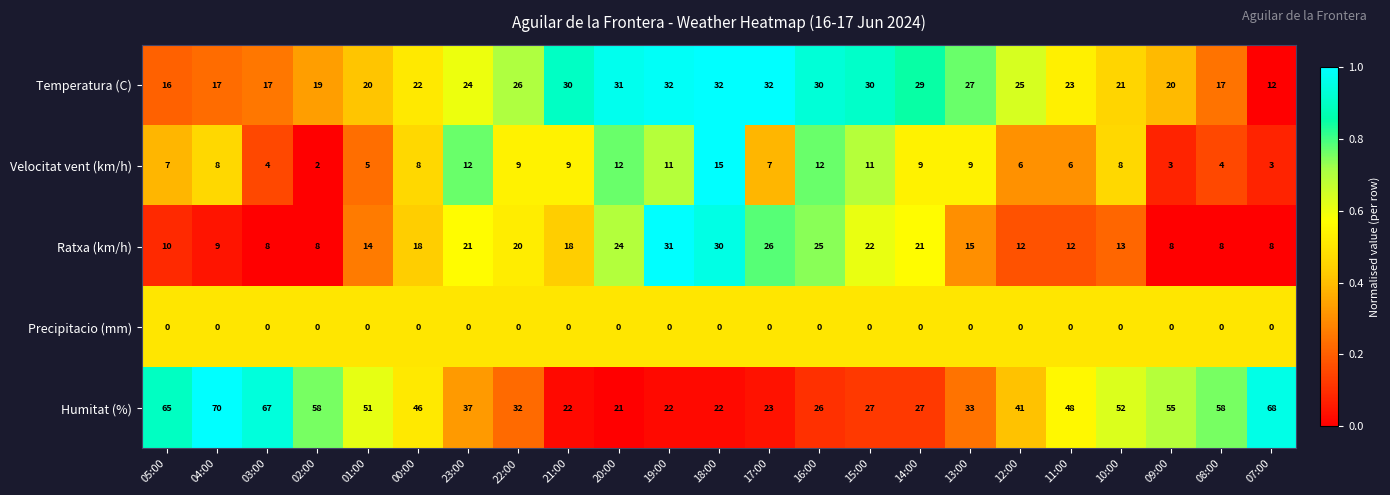

What is the greatest value displayed?

70